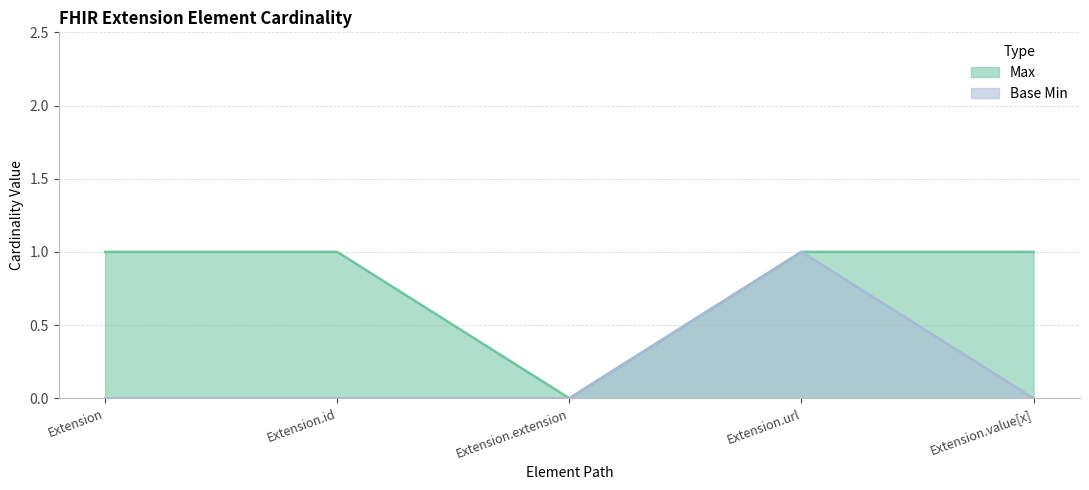

Reading right to left, list all the values displayed in this chart.

Max: 1	1	0	1	1
Base Min: 0	1	0	0	0